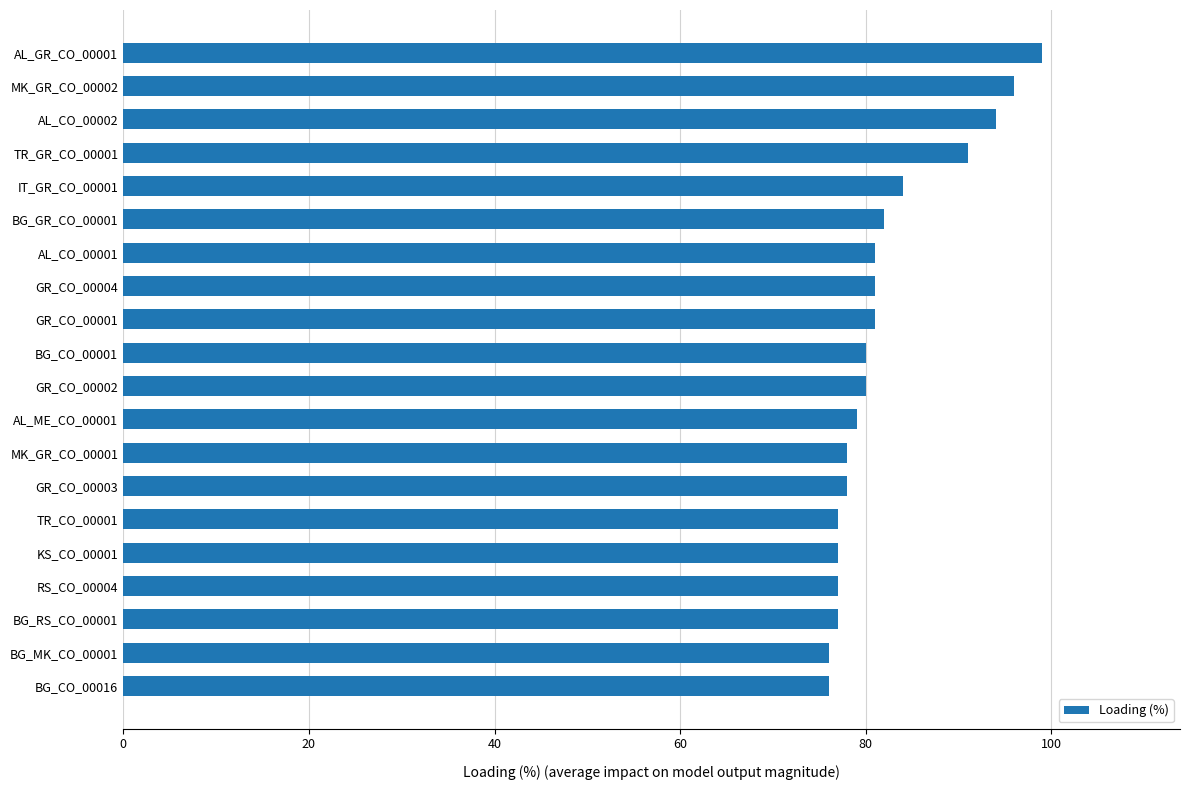

What is the ratio of the value at KS_CO_00001 to the value at MK_GR_CO_00001?

1.0